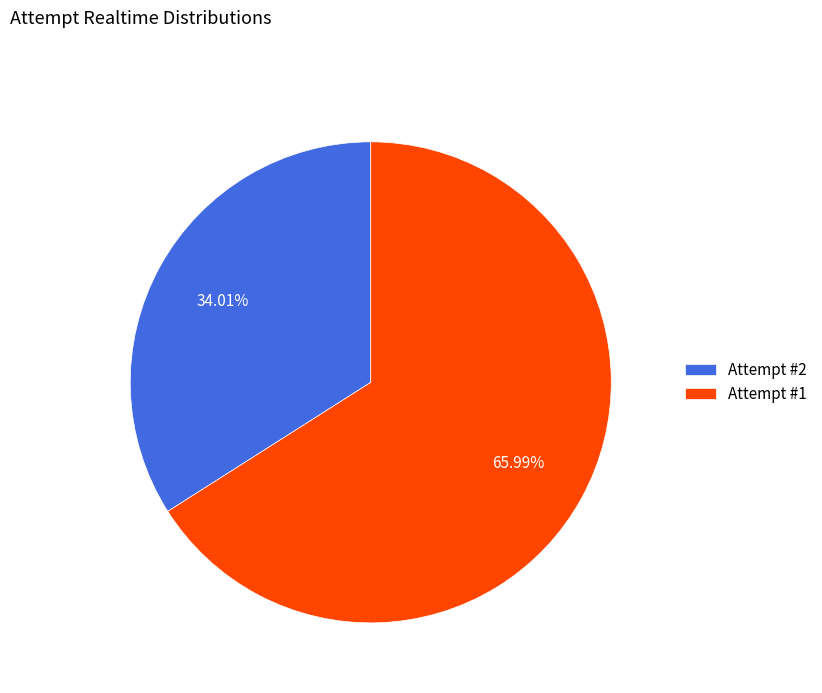

How many slices are in this pie chart?

2